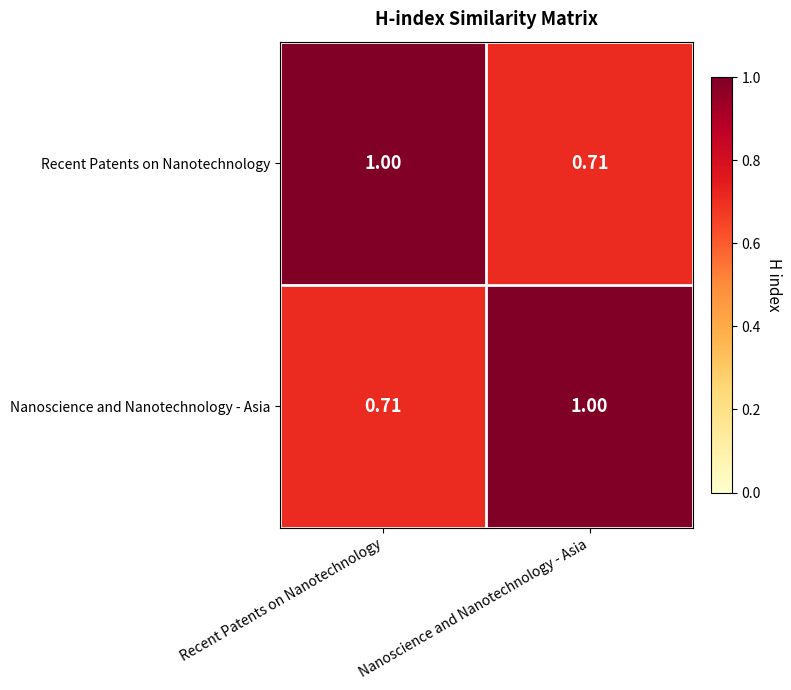

At which label does Nanoscience and Nanotechnology - Asia reach its minimum?

Recent Patents on Nanotechnology